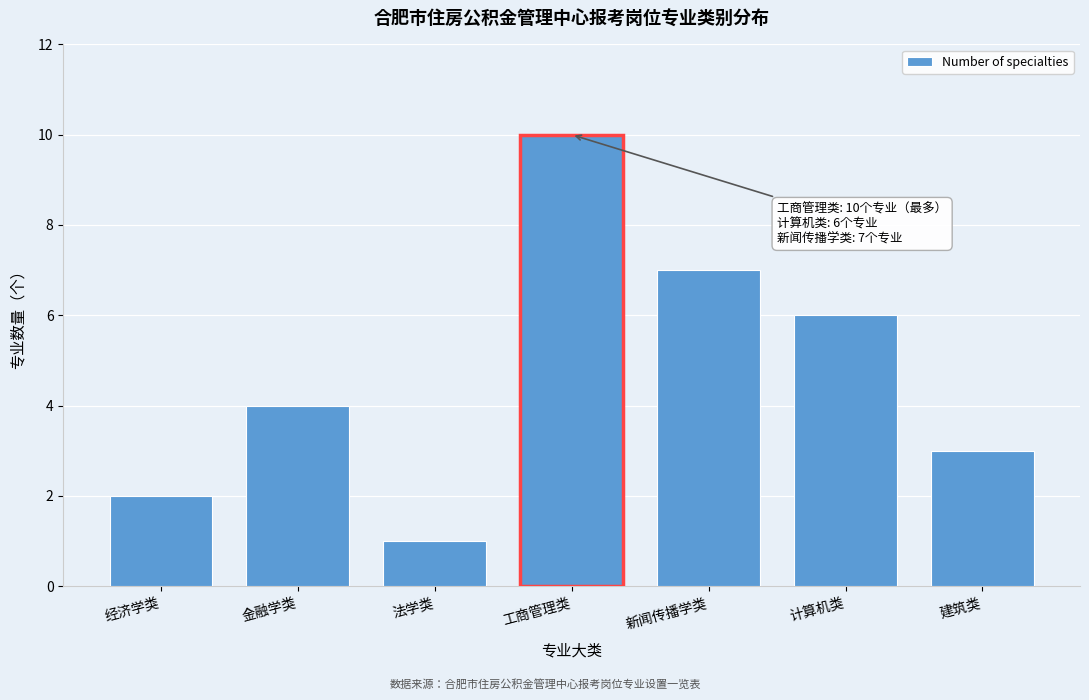

Reading left to right, what are all the values shown in this chart?

经济学类=2	金融学类=4	法学类=1	工商管理类=10	新闻传播学类=7	计算机类=6	建筑类=3